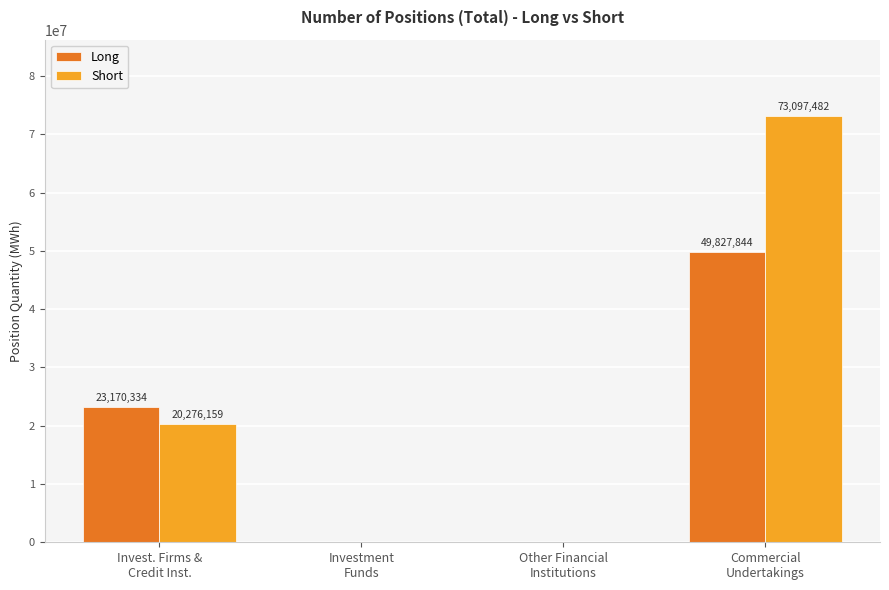

What is the maximum value for Long?

49827844